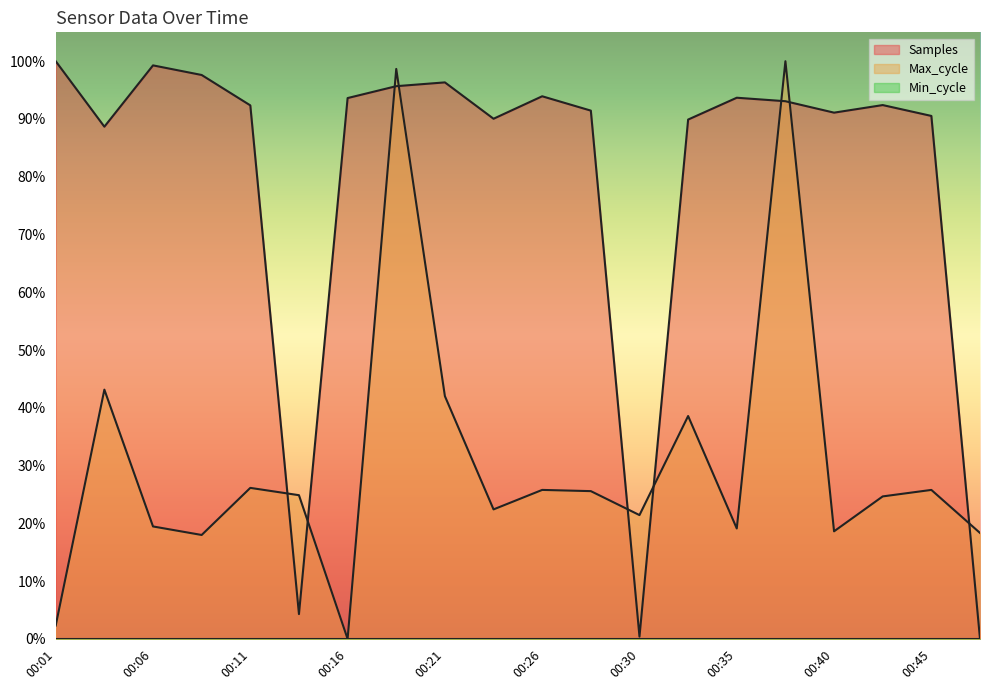

Reading left to right, transcribe all the data shown in this chart.

Samples: 1.0	0.9	1.0	1.0	0.9	0.0	0.9	1.0	1.0	0.9	0.9	0.9	0.0	0.9	0.9	0.9	0.9	0.9	0.9	0.0
Max_cycle: 0.0	0.4	0.2	0.2	0.3	0.2	0.0	1.0	0.4	0.2	0.3	0.3	0.2	0.4	0.2	1.0	0.2	0.2	0.3	0.2